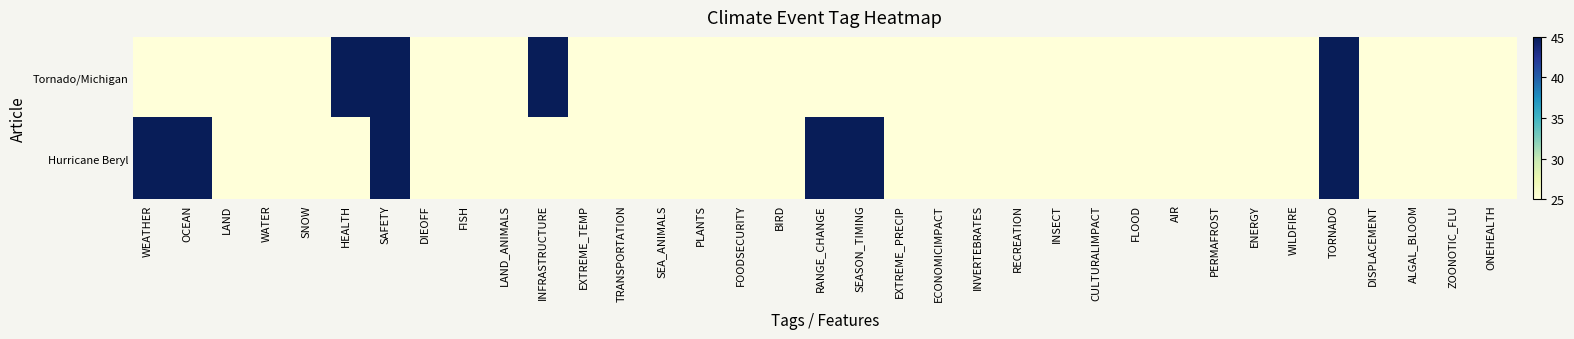

Reading right to left, transcribe all the data shown in this chart.

Tornado/Michigan: ONEHEALTH=25	ZOONOTIC_FLU=25	ALGAL_BLOOM=25	DISPLACEMENT=25	TORNADO=45	WILDFIRE=25	ENERGY=25	PERMAFROST=25	AIR=25	FLOOD=25	CULTURALIMPACT=25	INSECT=25	RECREATION=25	INVERTEBRATES=25	ECONOMICIMPACT=25	EXTREME_PRECIP=25	SEASON_TIMING=25	RANGE_CHANGE=25	BIRD=25	FOODSECURITY=25	PLANTS=25	SEA_ANIMALS=25	TRANSPORTATION=25	EXTREME_TEMP=25	INFRASTRUCTURE=45	LAND_ANIMALS=25	FISH=25	DIEOFF=25	SAFETY=45	HEALTH=45	SNOW=25	WATER=25	LAND=25	OCEAN=25	WEATHER=25
Hurricane Beryl: ONEHEALTH=25	ZOONOTIC_FLU=25	ALGAL_BLOOM=25	DISPLACEMENT=25	TORNADO=45	WILDFIRE=25	ENERGY=25	PERMAFROST=25	AIR=25	FLOOD=25	CULTURALIMPACT=25	INSECT=25	RECREATION=25	INVERTEBRATES=25	ECONOMICIMPACT=25	EXTREME_PRECIP=25	SEASON_TIMING=45	RANGE_CHANGE=45	BIRD=25	FOODSECURITY=25	PLANTS=25	SEA_ANIMALS=25	TRANSPORTATION=25	EXTREME_TEMP=25	INFRASTRUCTURE=25	LAND_ANIMALS=25	FISH=25	DIEOFF=25	SAFETY=45	HEALTH=25	SNOW=25	WATER=25	LAND=25	OCEAN=45	WEATHER=45